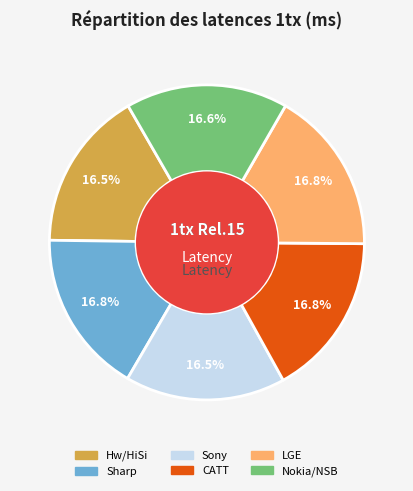

To the nearest percent, what percentage of the pie is CATT?

17%